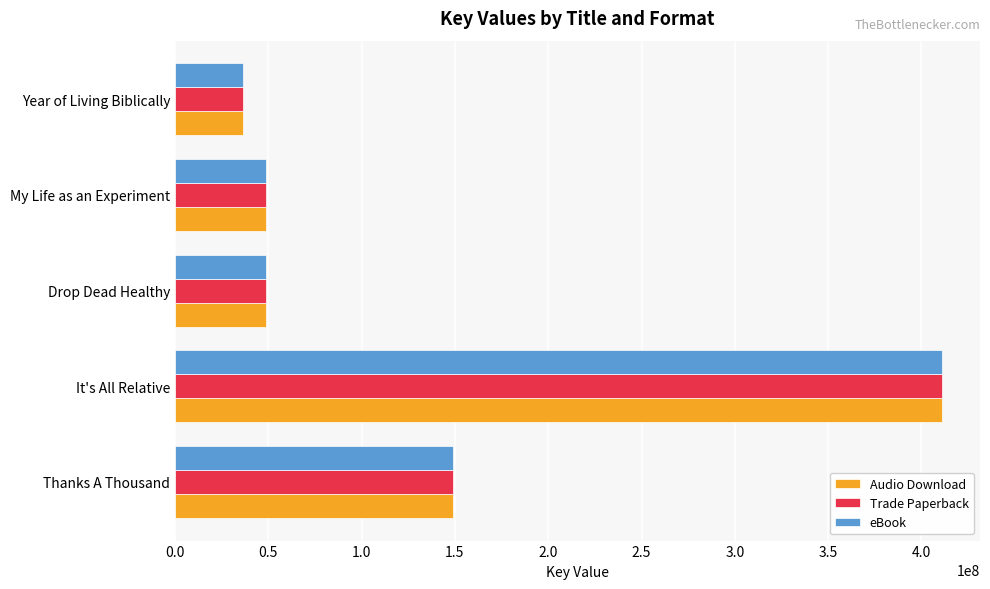

At which label is Audio Download closest to 223567910?

Thanks A Thousand